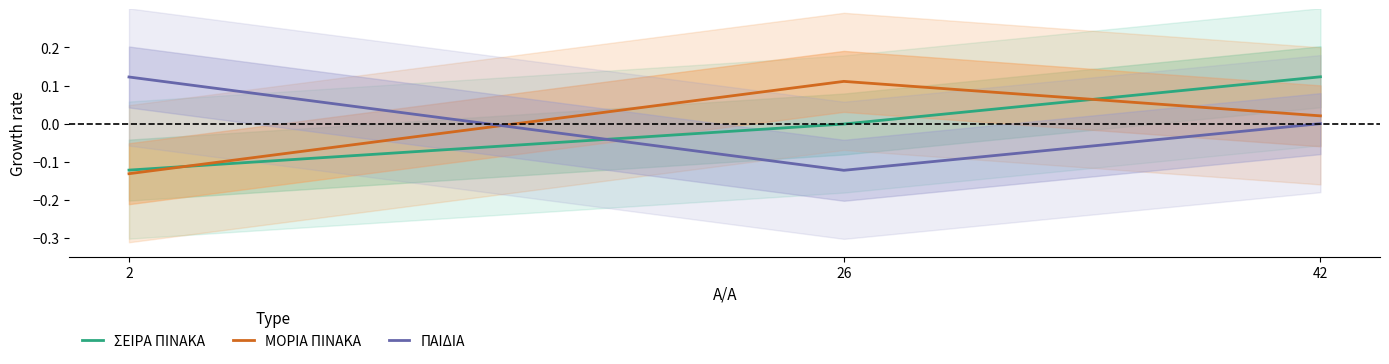

At which label does ΣΕΙΡΑ ΠΙΝΑΚΑ first exceed 0?

42